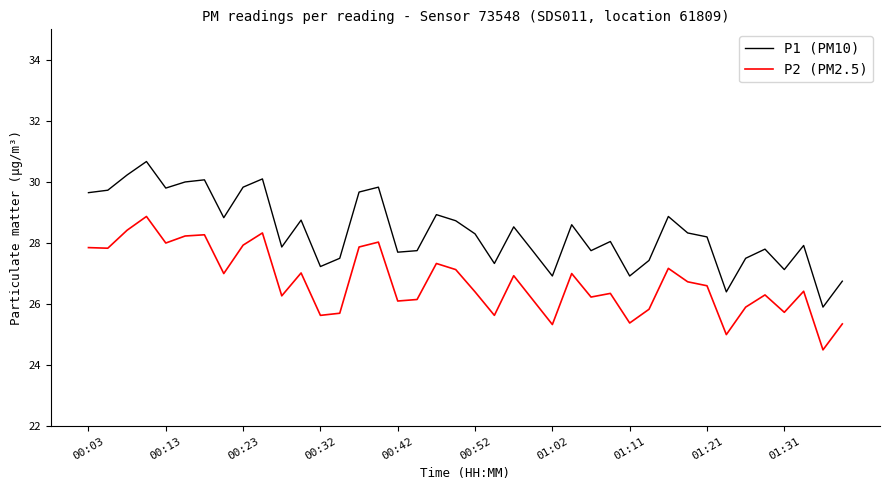

Rank the series by their average value, from lowest to highest.

P2 (PM2.5), P1 (PM10)